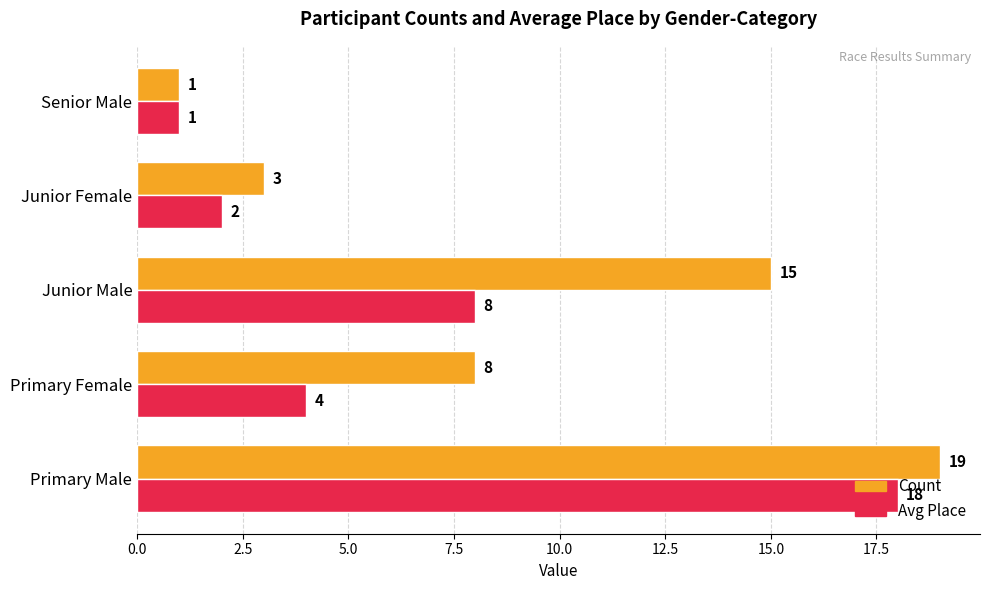

What is the highest value of the Count series?

19